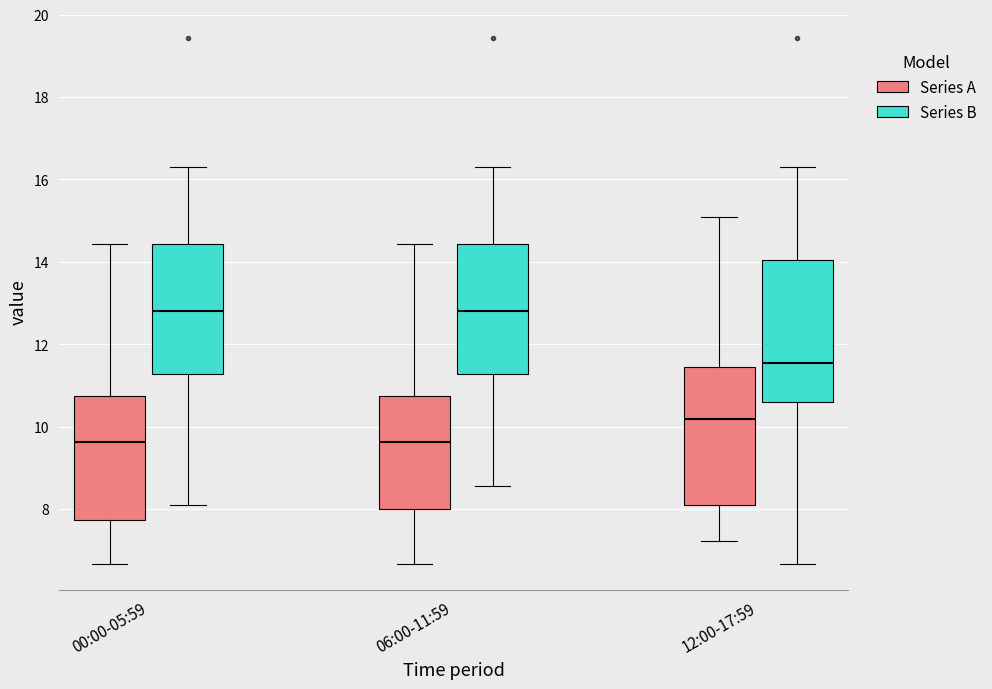

Where does the median line of the box for 12:00-17:59 (Series B) sit on the y-axis? The values are not printed on the chart, so give them approximately, as read against the axis.

11.6